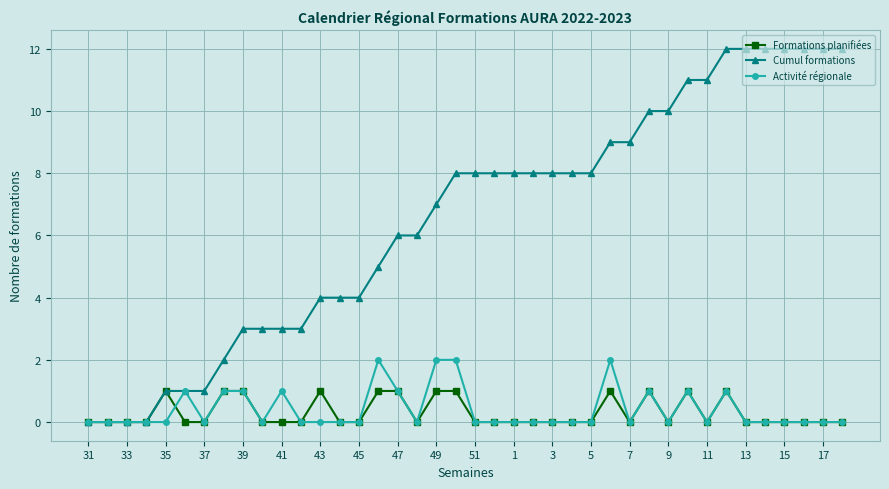

Reading right to left, extract all data points from this chart.

Formations planifiées: 0	0	0	0	0	0	1	0	1	0	1	0	1	0	0	0	0	0	0	0	1	1	0	1	1	0	0	1	0	0	0	1	1	0	0	1	0	0	0	0
Cumul formations: 12	12	12	12	12	12	12	11	11	10	10	9	9	8	8	8	8	8	8	8	8	7	6	6	5	4	4	4	3	3	3	3	2	1	1	1	0	0	0	0
Activité régionale: 0	0	0	0	0	0	1	0	1	0	1	0	2	0	0	0	0	0	0	0	2	2	0	1	2	0	0	0	0	1	0	1	1	0	1	0	0	0	0	0